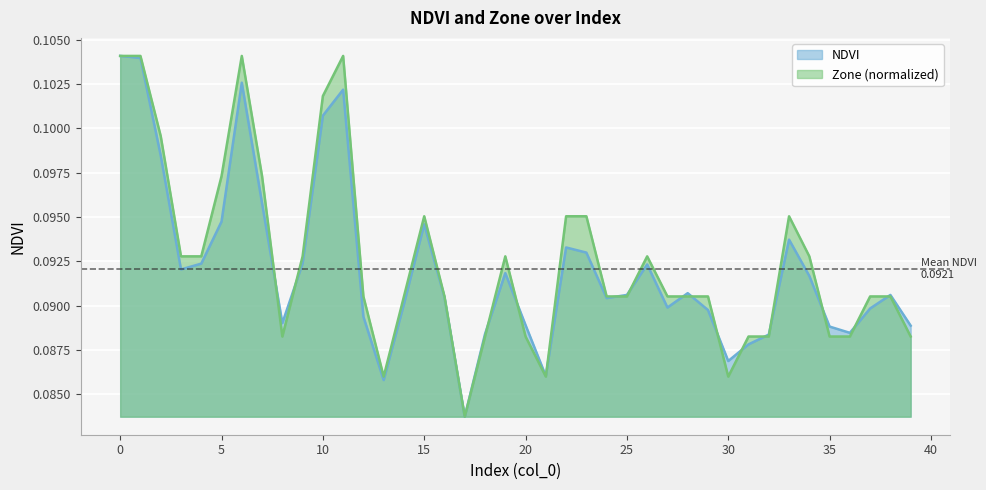

How many categories are shown in the chart?

40